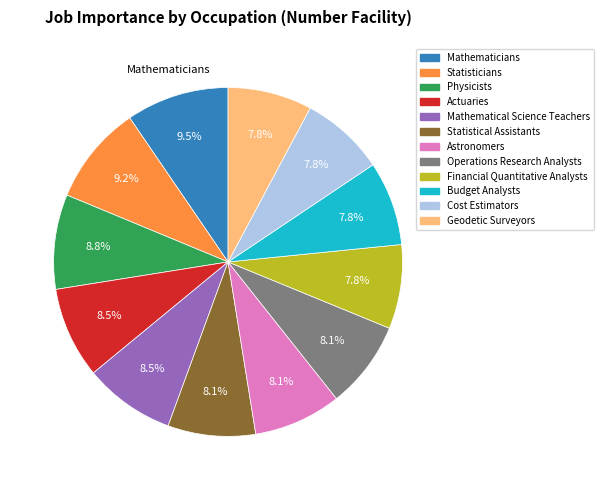

Is there a majority slice in this chart?

No